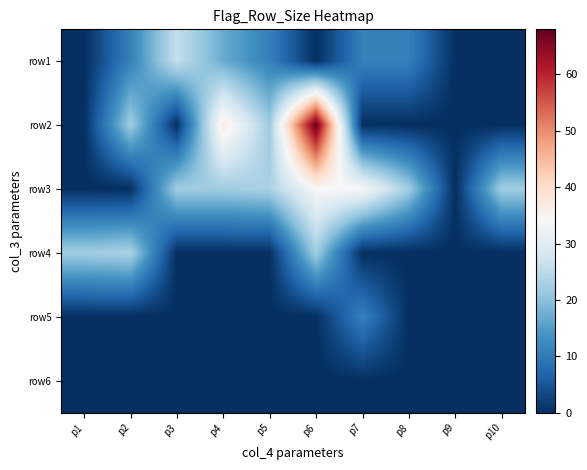

What is the difference between the highest and lowest values at p8?

22